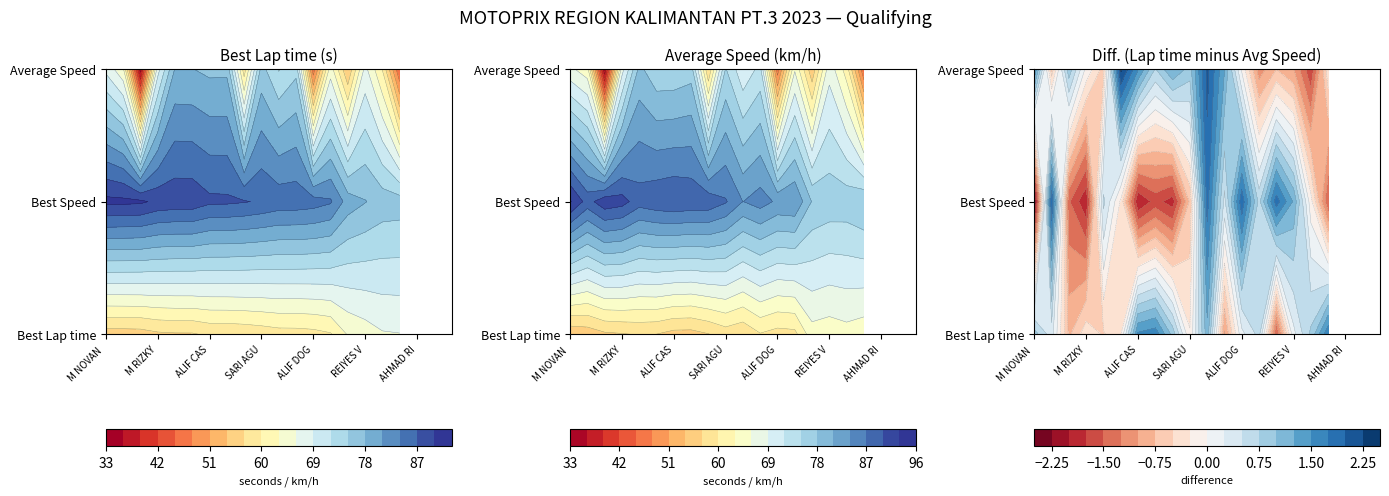

Is it true that Best Speed equals 56.9 at ALIF CASPER?

False